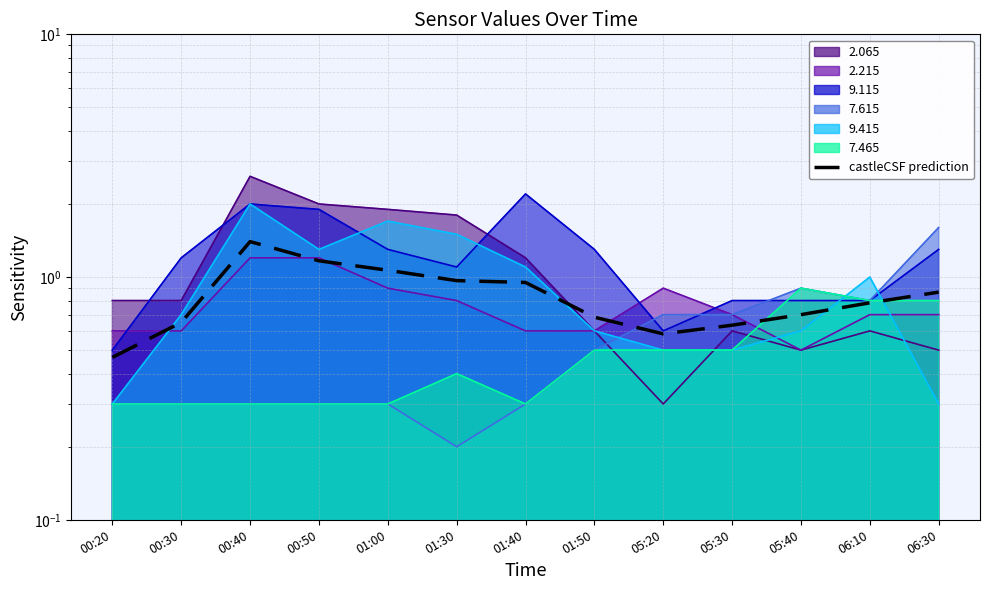

What is the change in value from 00:50 to 01:30?

-0.2